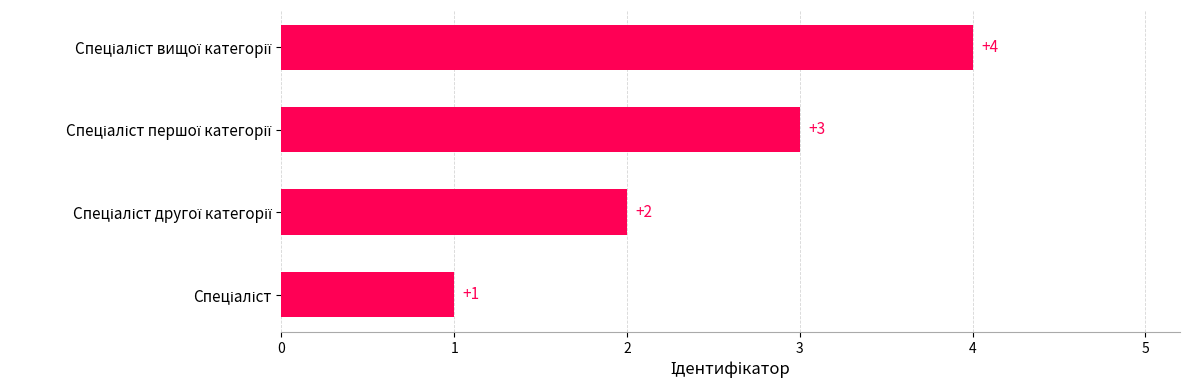

What is the sum of all values?

10